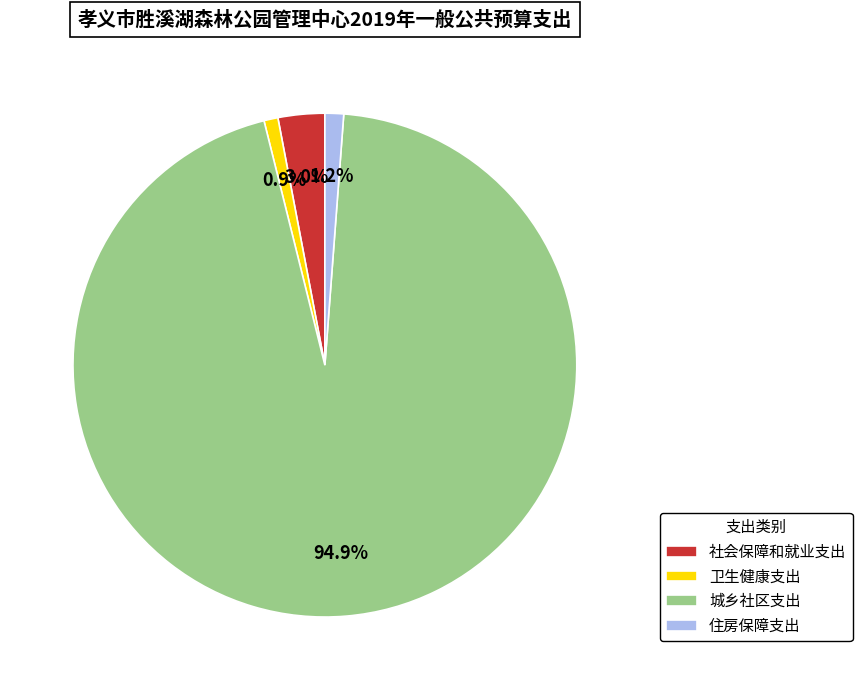

Does 住房保障支出 account for over 50% of the chart?

No